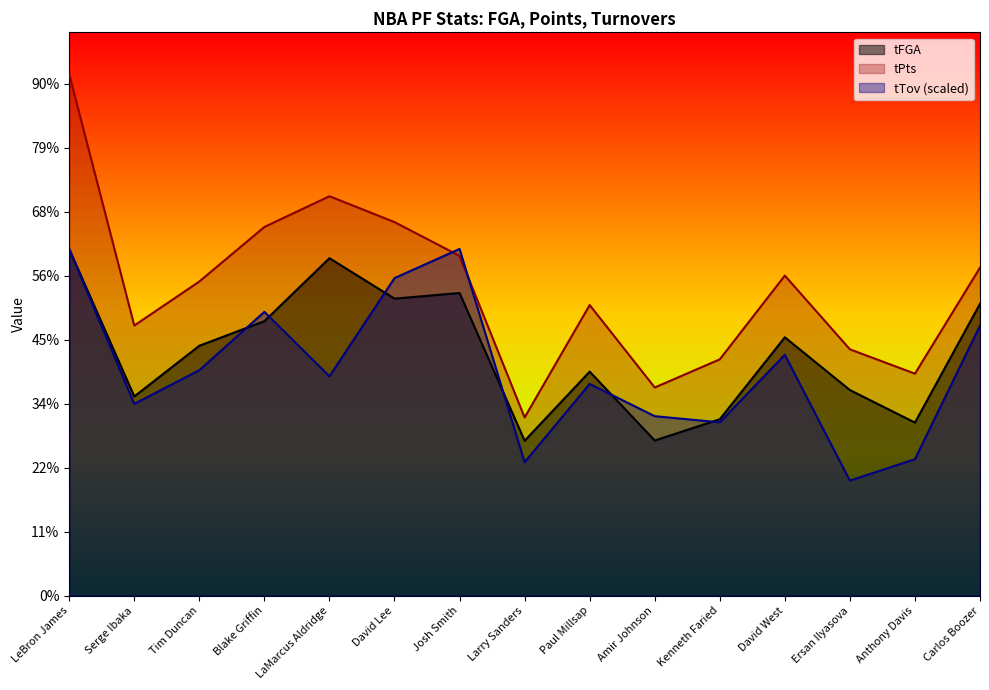

What is the label of the 6th point from the right?

Amir Johnson